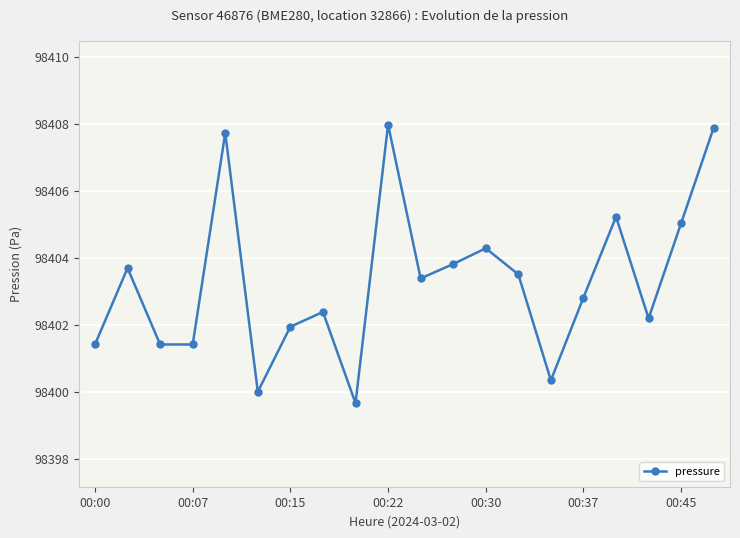

What is the difference between the maximum and minimum values?

8.3